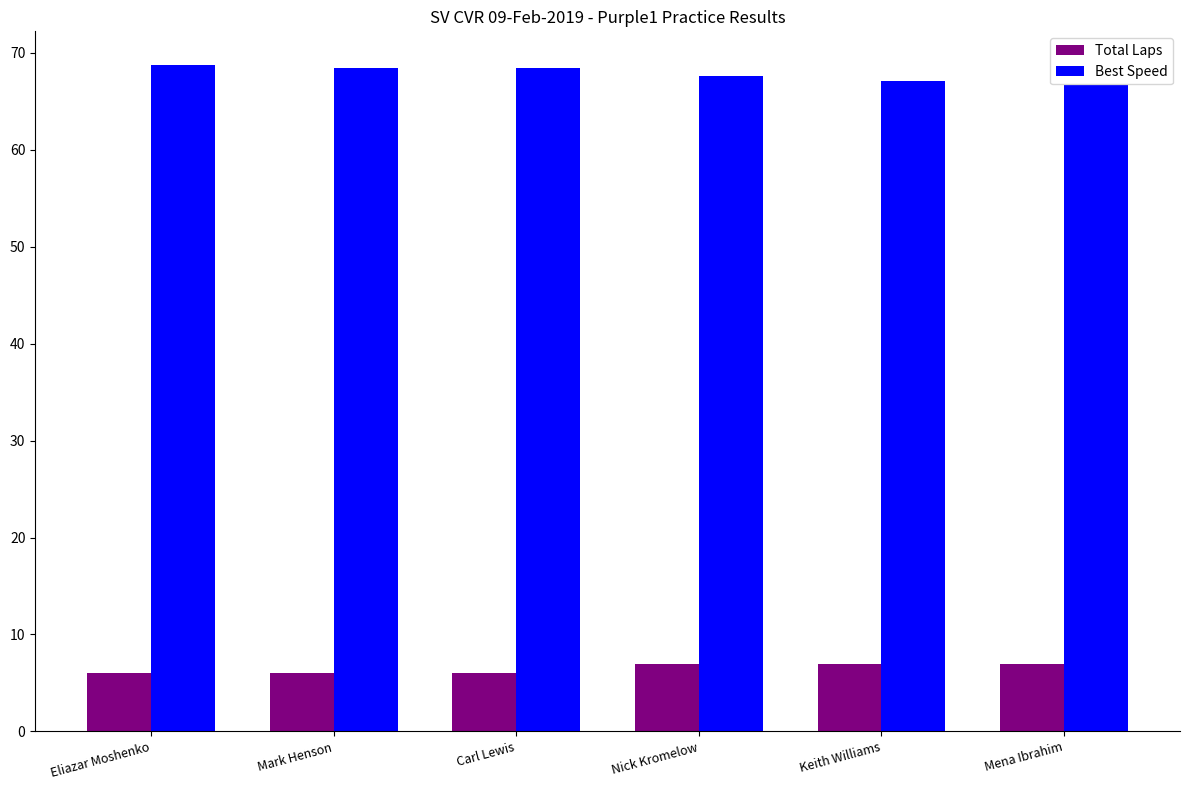

At how many categories does at least one series exceed 12?

6